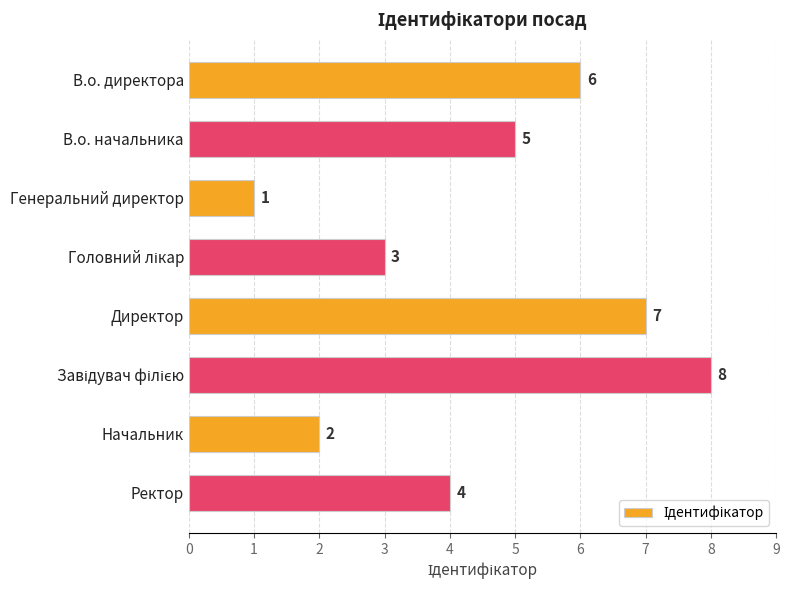

What is the maximum value shown in the chart?

8